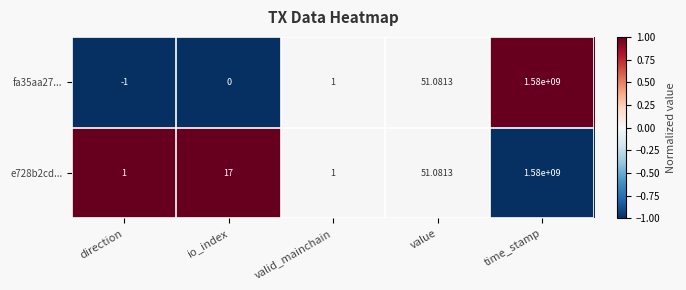

Which category has the lowest value in the fa35aa27... series?

direction